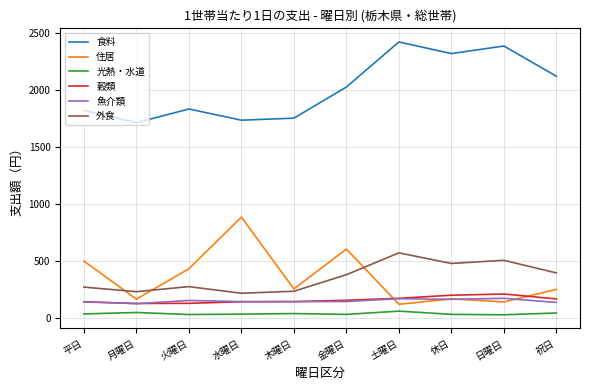

Which series changed the most between 水曜日 and 祝日?

住居